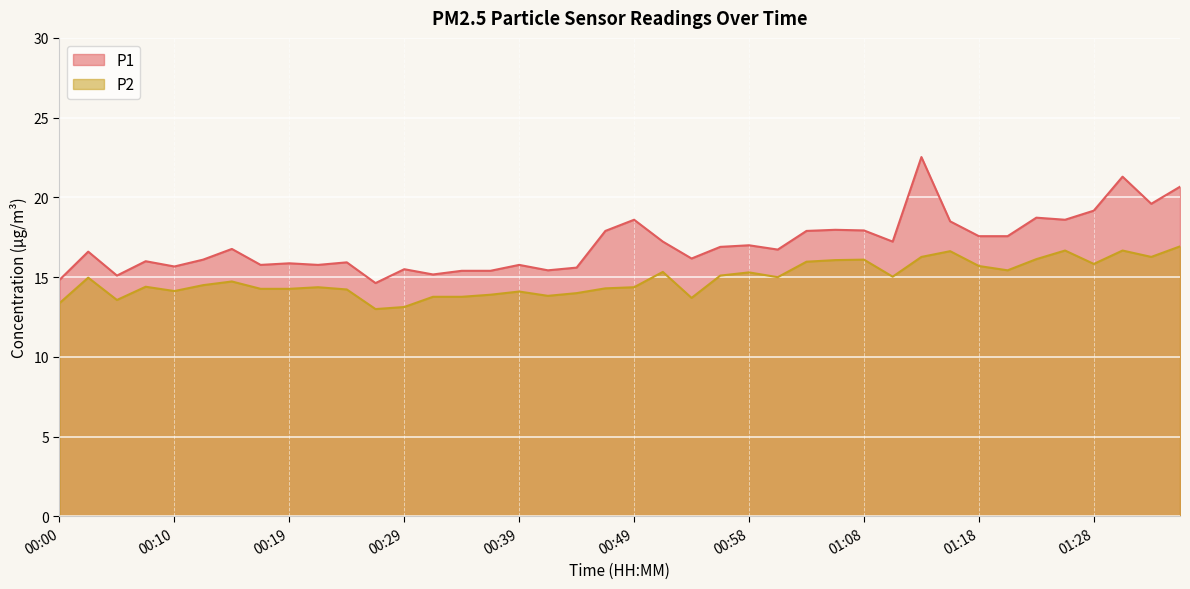

What is the label of the 9th point from the left?

00:19